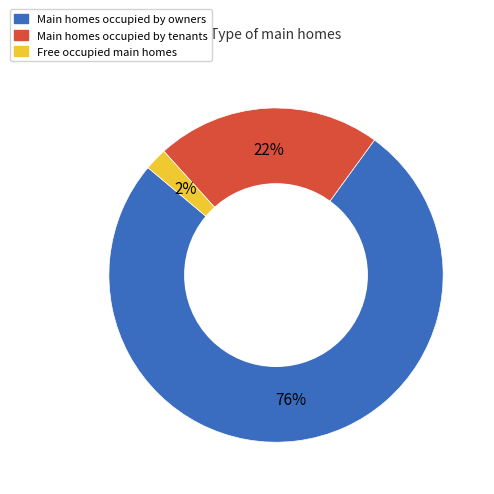

Does any single category account for the majority?

Yes